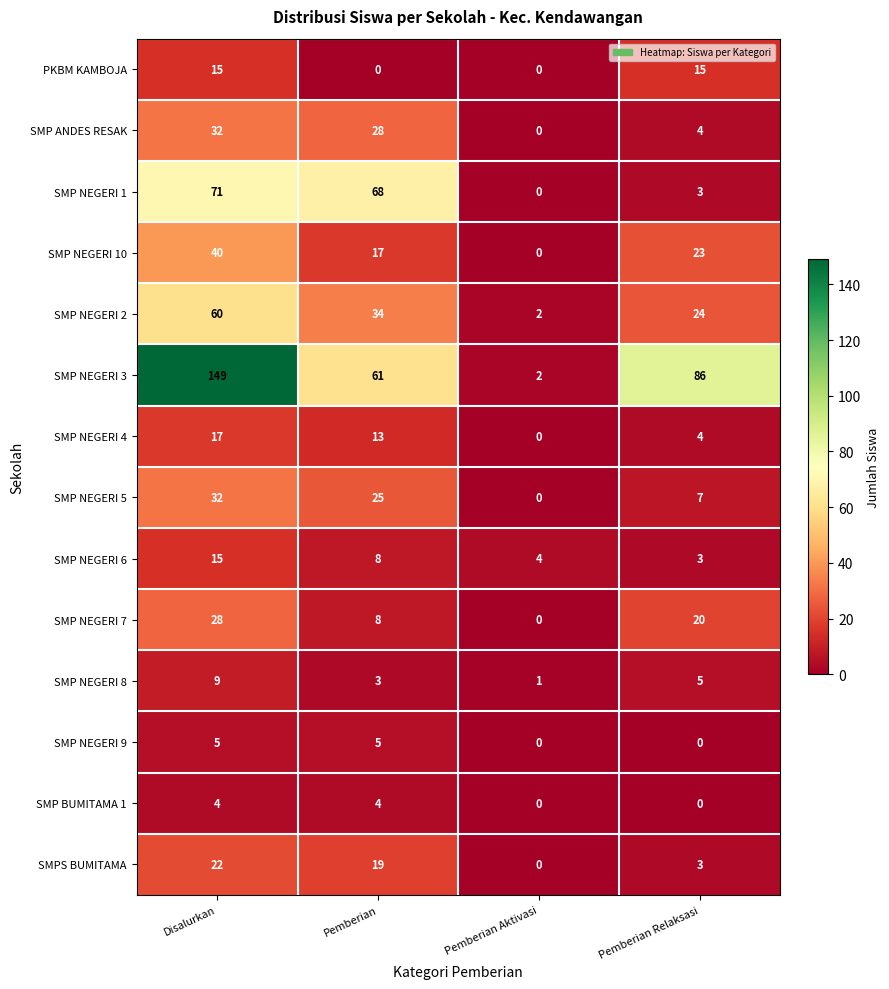

Count the SMP NEGERI 10 values in the range 17 to 40.

3